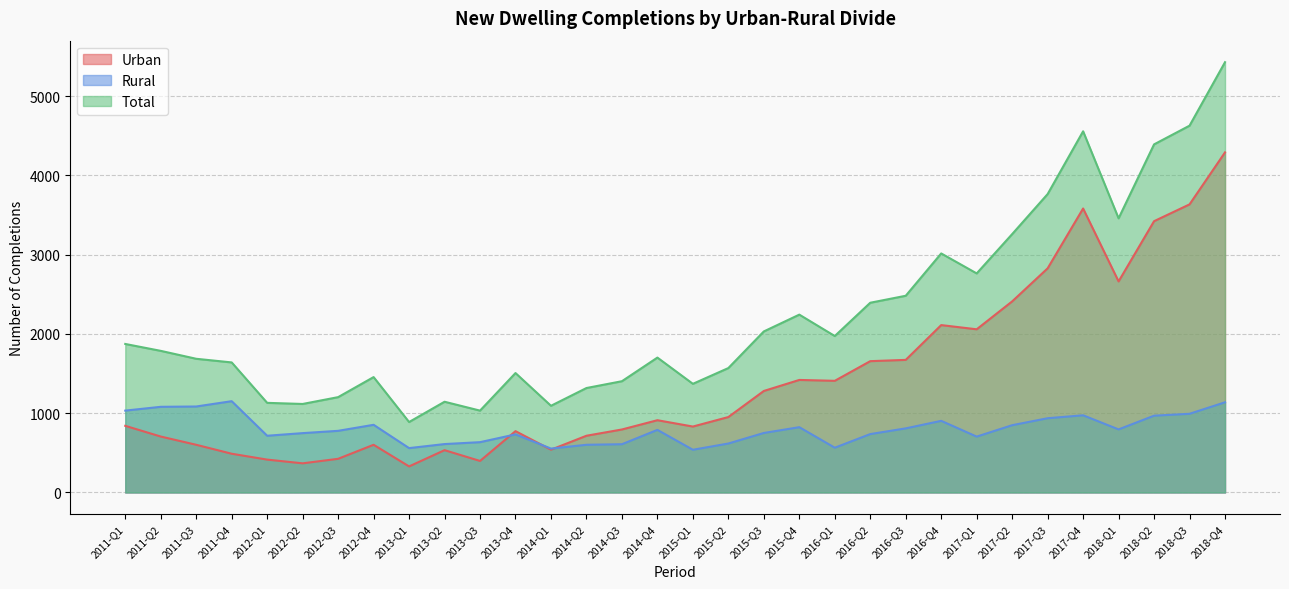

Reading left to right, transcribe all the data shown in this chart.

Urban: 841	706	602	489	415	368	425	602	329	534	398	774	540	716	795	912	832	952	1281	1420	1409	1657	1673	2112	2059	2411	2828	3583	2663	3423	3635	4291
Rural: 1033	1081	1085	1152	716	749	778	854	560	611	635	733	554	602	609	790	539	618	751	824	565	737	809	904	705	849	937	974	796	969	993	1138
Total: 1874	1787	1687	1641	1131	1117	1203	1456	889	1145	1033	1507	1094	1318	1404	1702	1371	1570	2032	2244	1974	2394	2482	3016	2764	3260	3765	4557	3459	4392	4628	5429